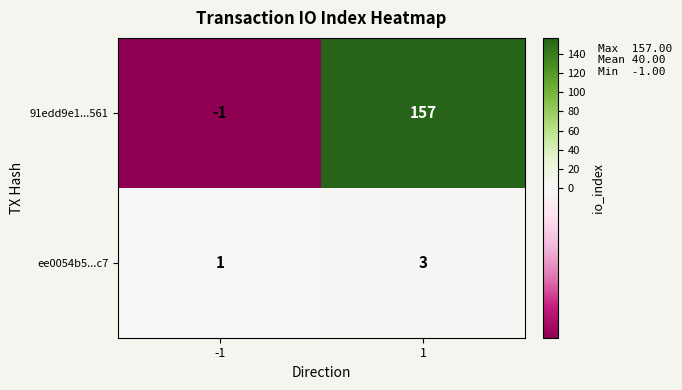

What is the maximum value for ee0054b5...c7?

3